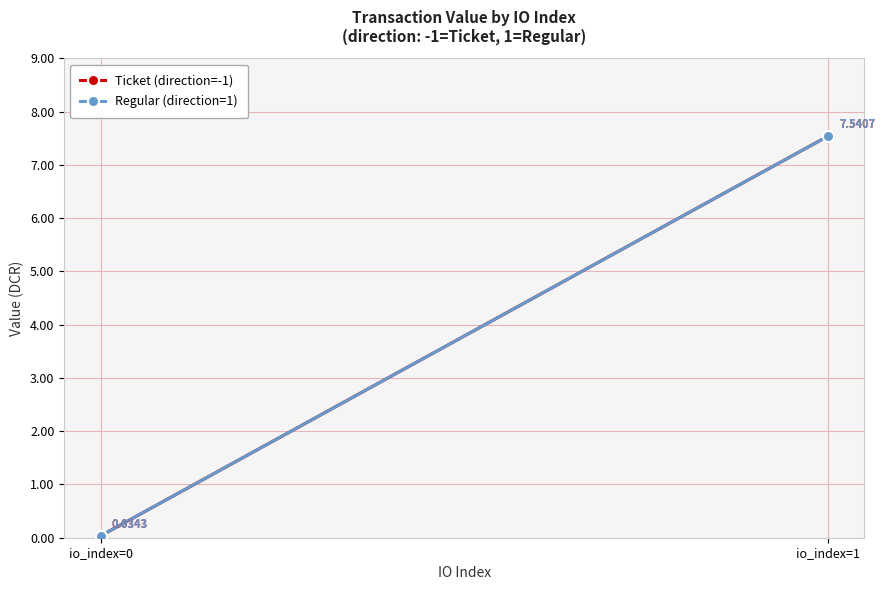

What is the sum of all Regular (direction=1) values?

7.6